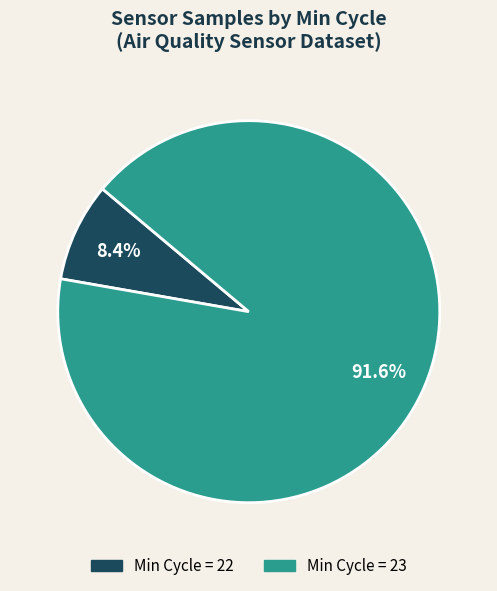

What percentage is NOT represented by Min Cycle = 22?

91.6%